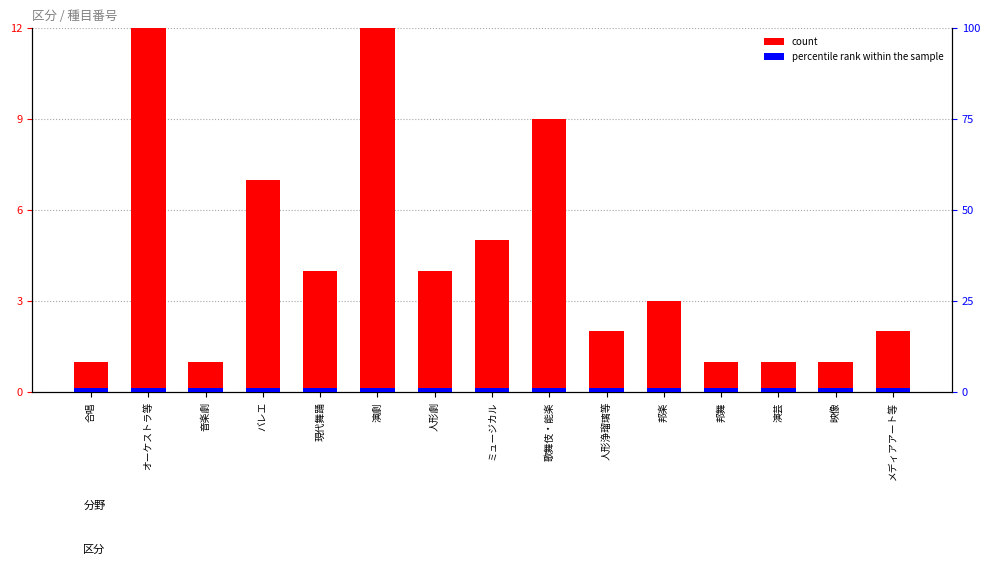

What is the sum of the count values at 人形劇 and バレエ?

11